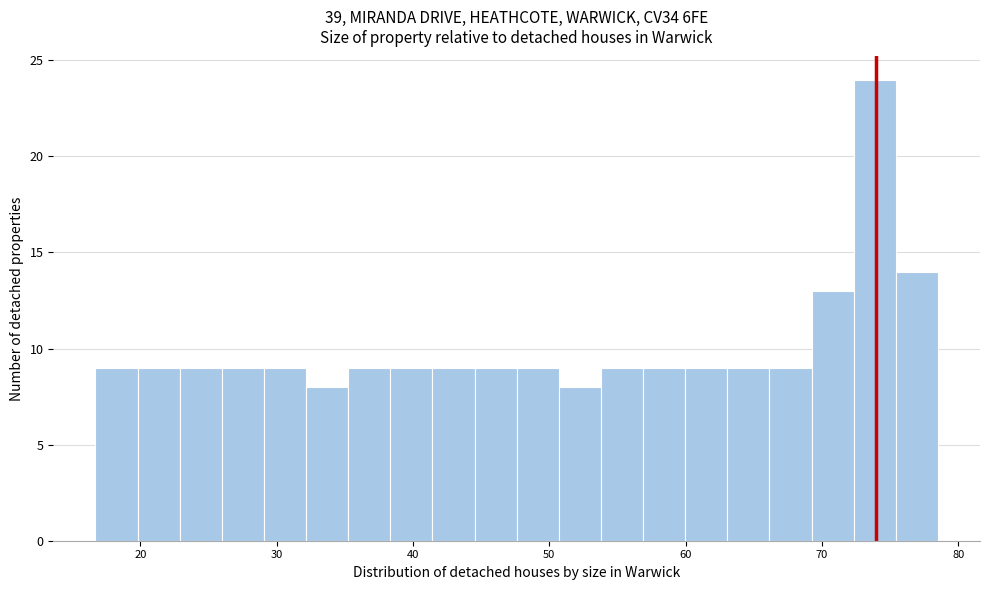

Read against the x-axis, roughly where is the centre of the tallest bar?

74